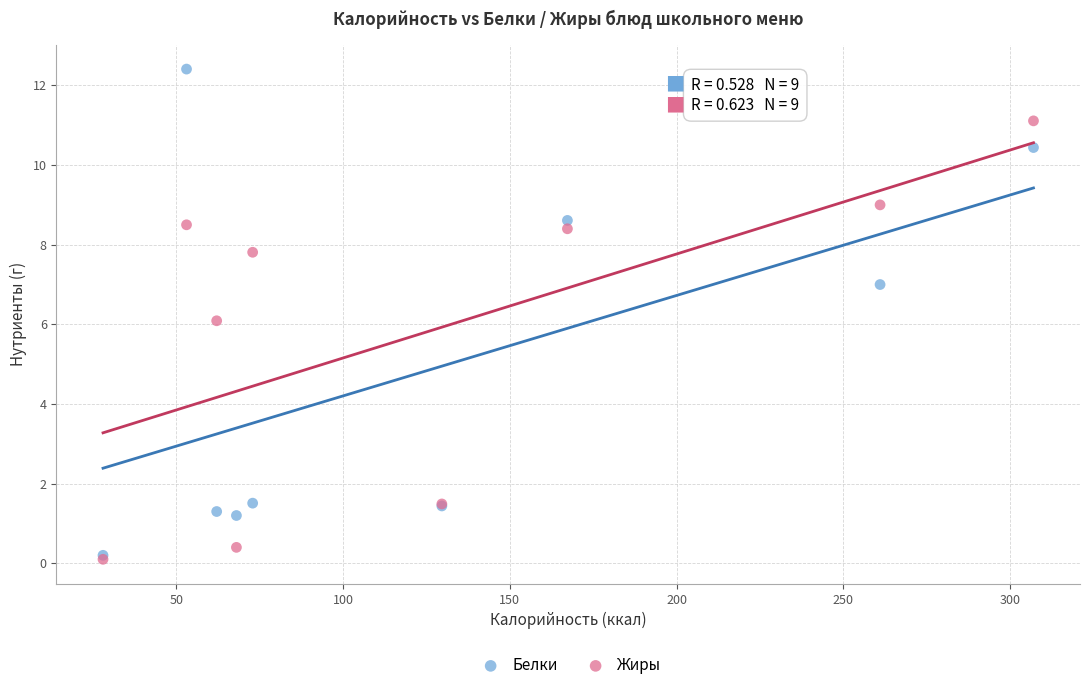

In the Жиры series, what Y value is closest to 5?

6.1